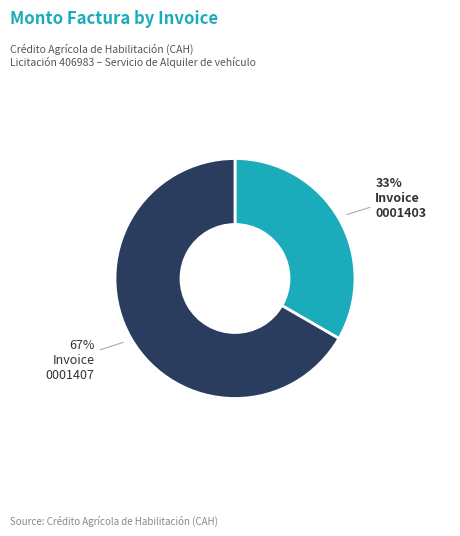

Does any single category account for the majority?

Yes